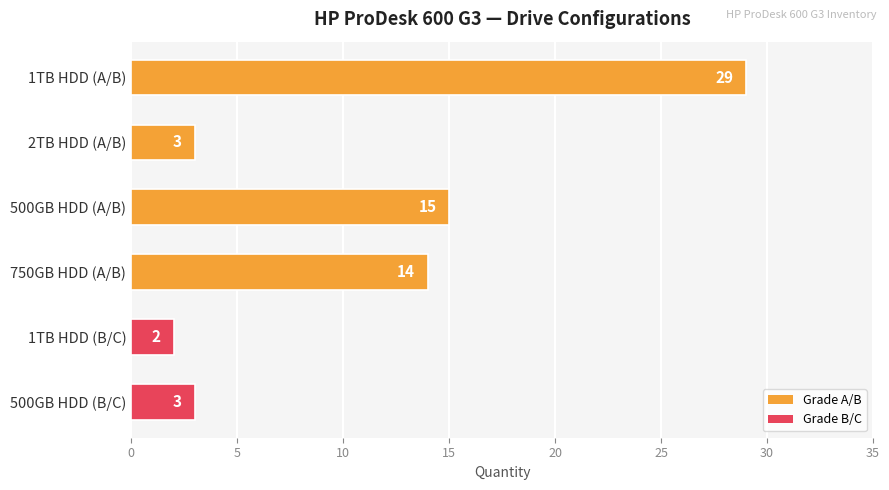

What is the smallest value displayed?

2